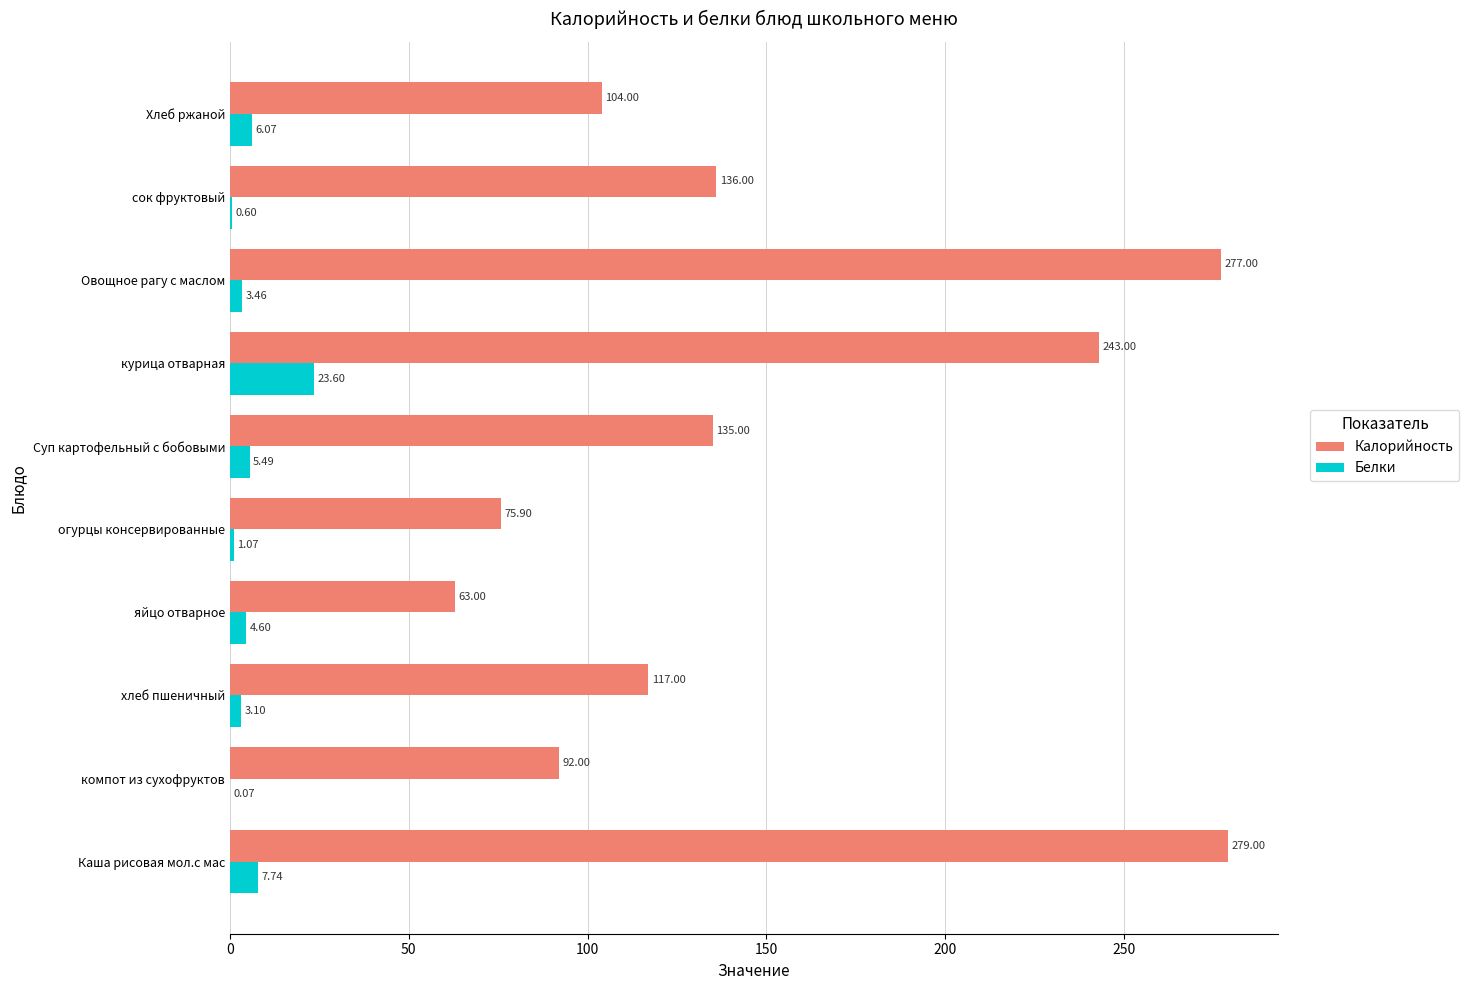

At which label is Калорийность closest to 171?

сок фруктовый